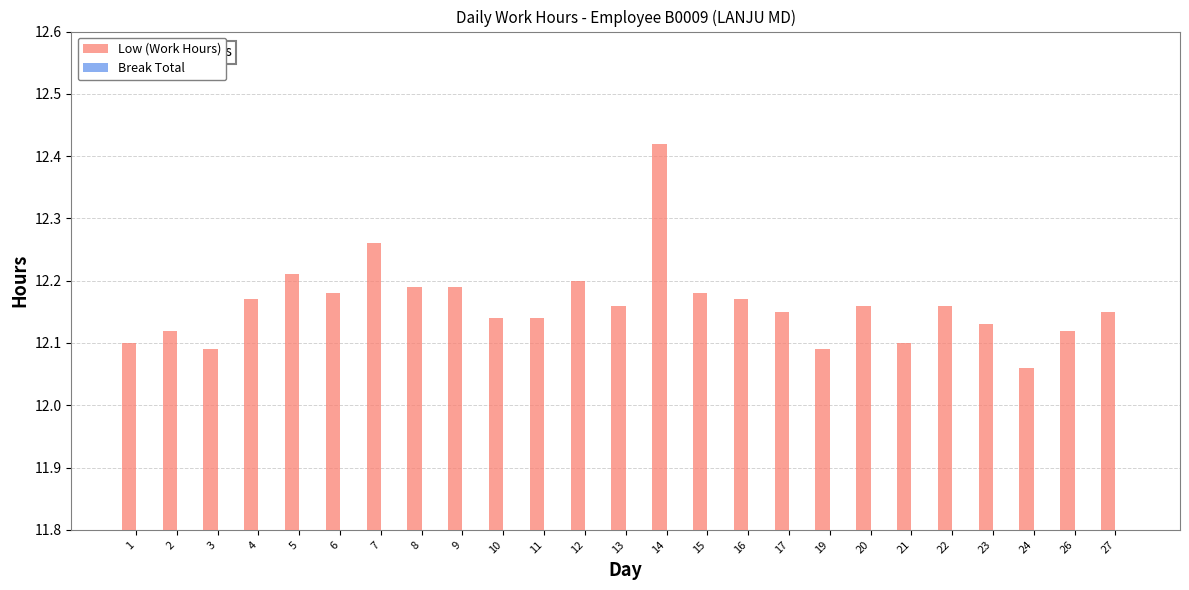

Which has a higher value, 21 or 11?

11